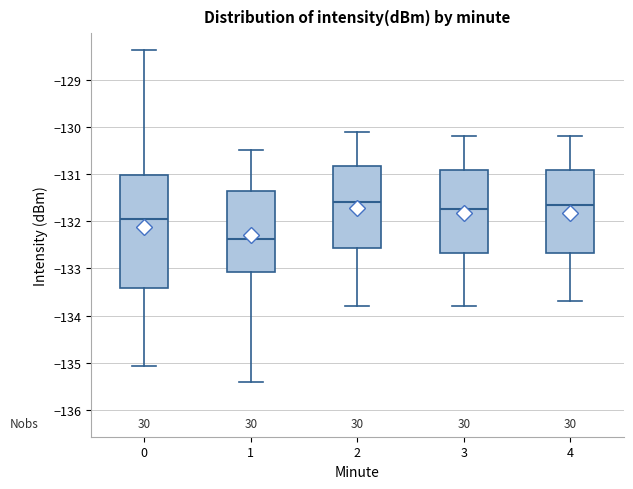

Where does the lower whisker of the box at x = 1 end on the y-axis? The values are not printed on the chart, so give them approximately, as read against the axis.

-135.4